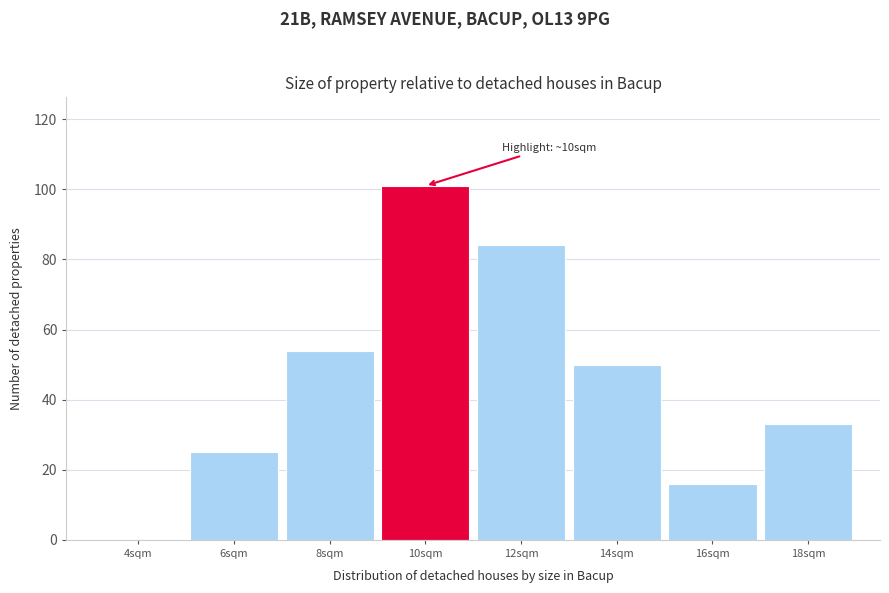

Reading left to right, what are all the values shown in this chart?

4sqm=0	6sqm=25	8sqm=54	10sqm=101	12sqm=84	14sqm=50	16sqm=16	18sqm=33